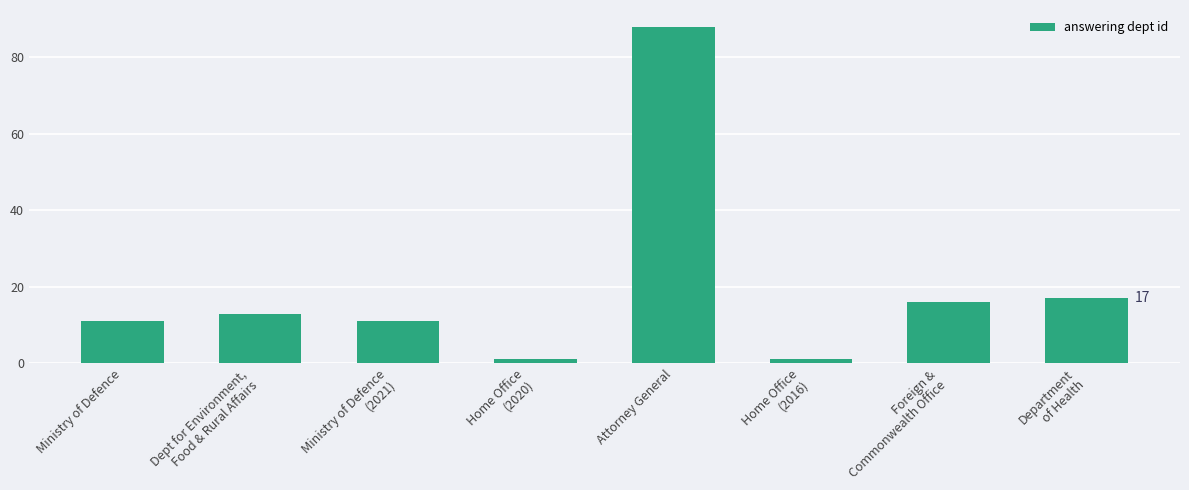

How many series are shown in this chart?

1